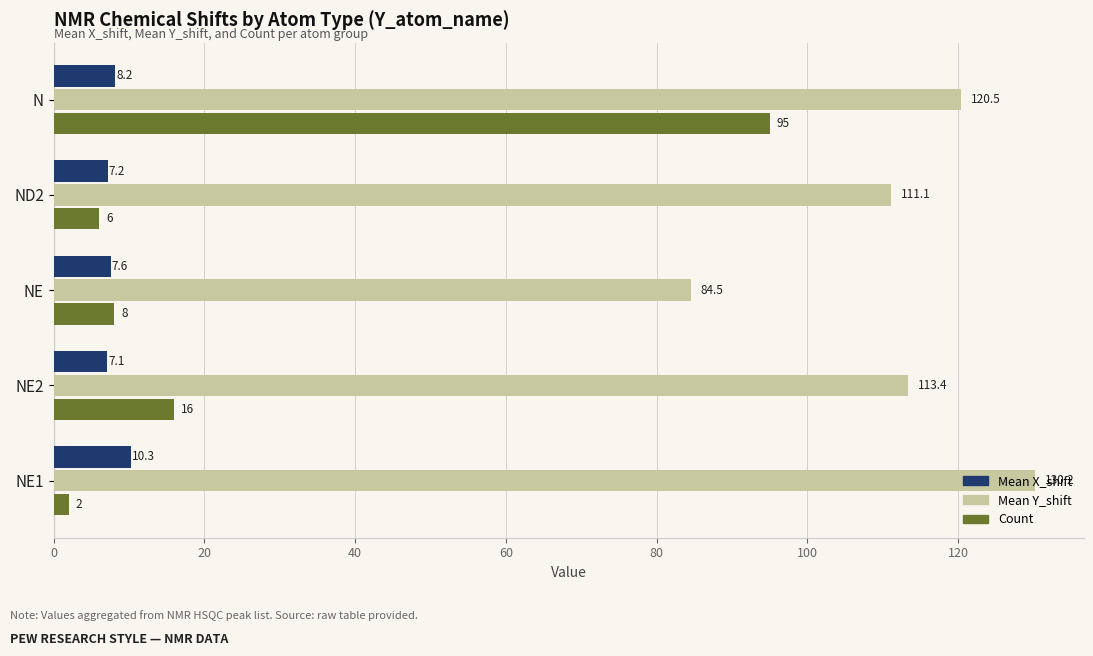

Rank the categories by Mean Y_shift value from highest to lowest.

NE1, N, NE2, ND2, NE